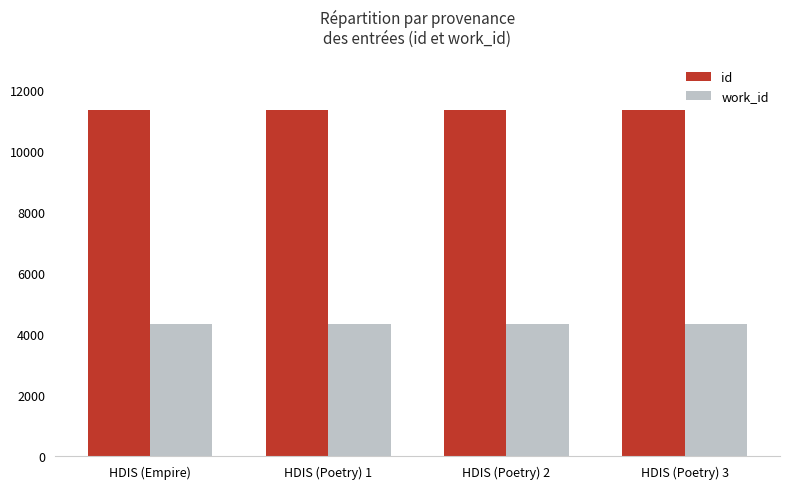

True or false: work_id has a value of 4340 at HDIS (Empire).

True